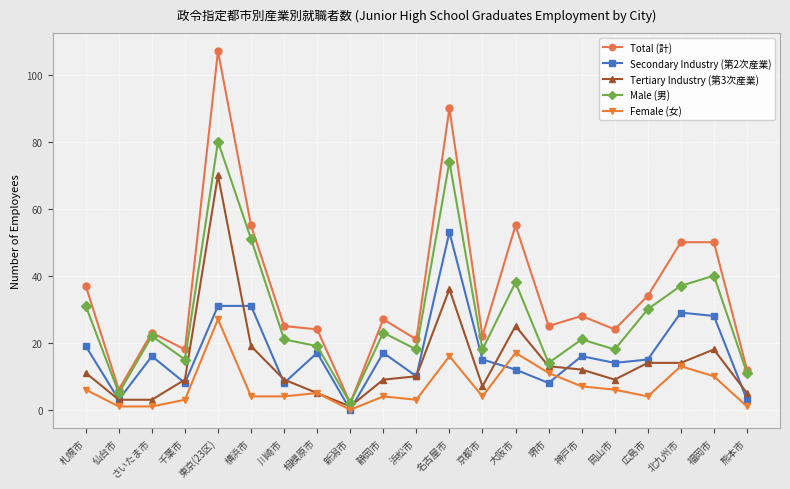

What is the difference between the maximum and minimum values in the Secondary Industry (第2次産業) series?

53